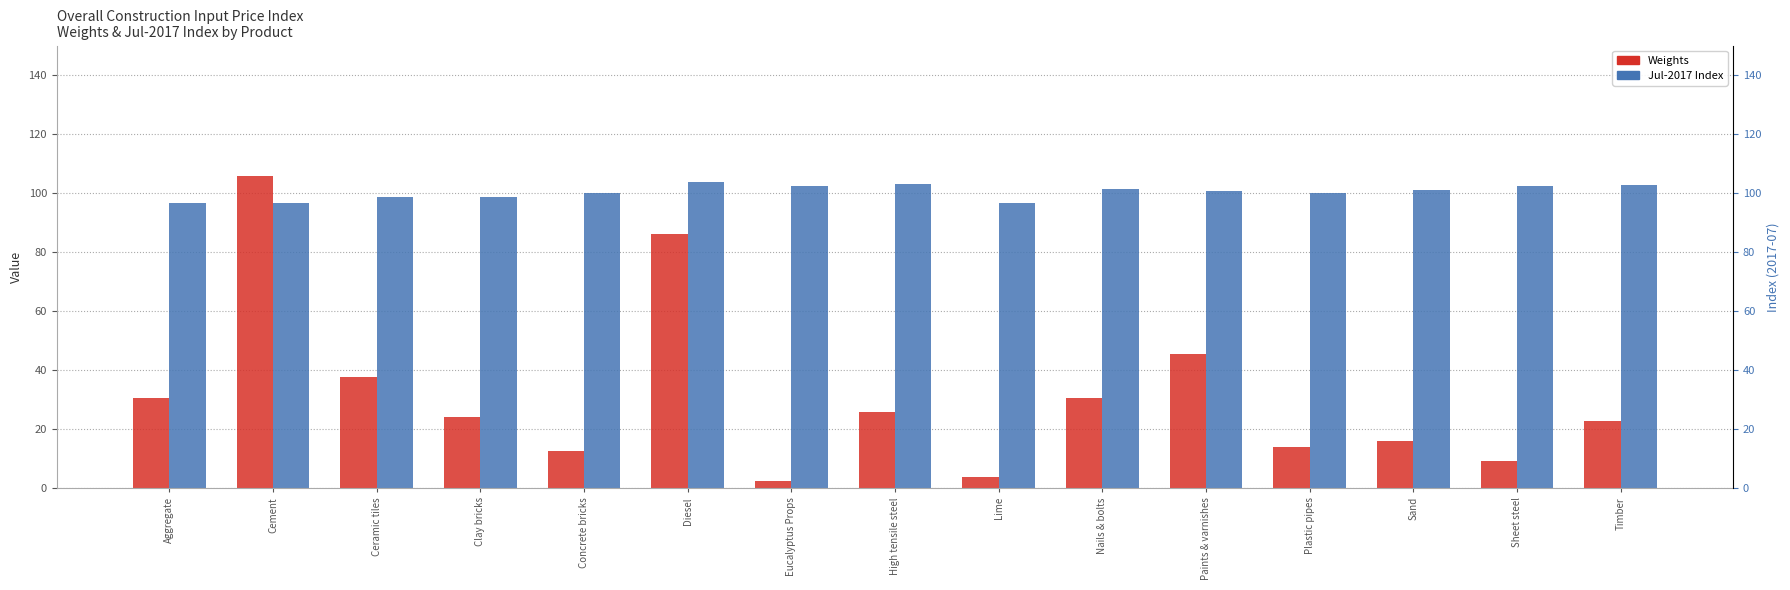

How many data points in Weights are above 24?

8